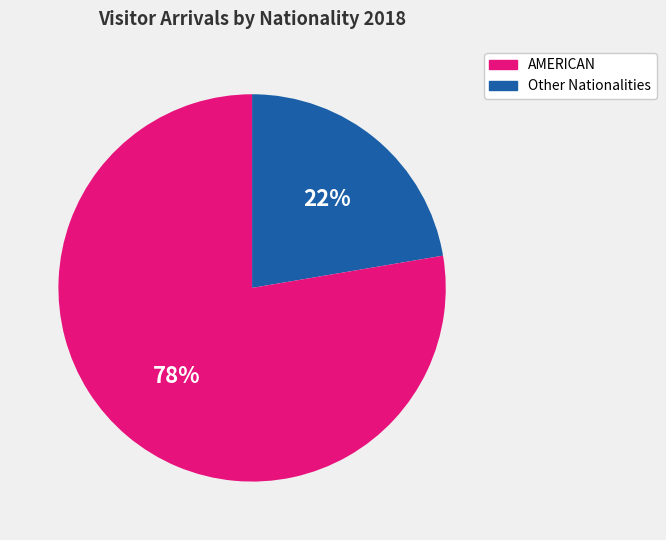

To the nearest percent, what is the average slice percentage?

50%